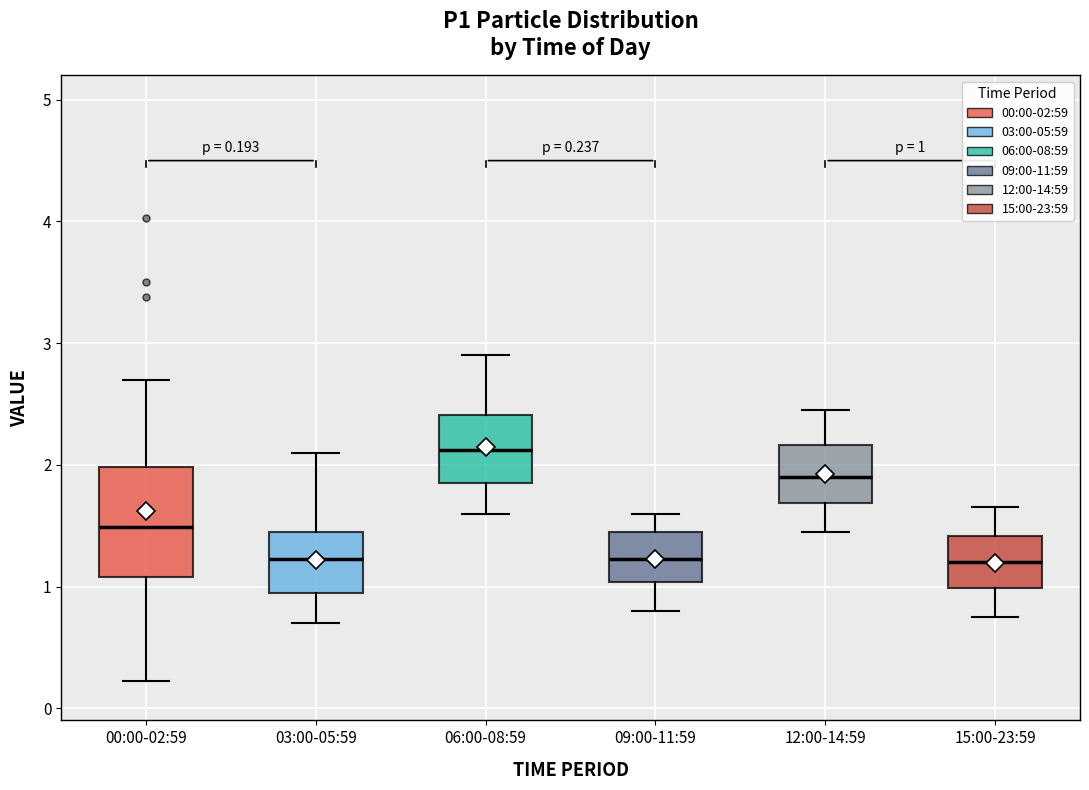

Comparing the boxes themselves (not the whiskers), which one is the tallest?

00:00-02:59